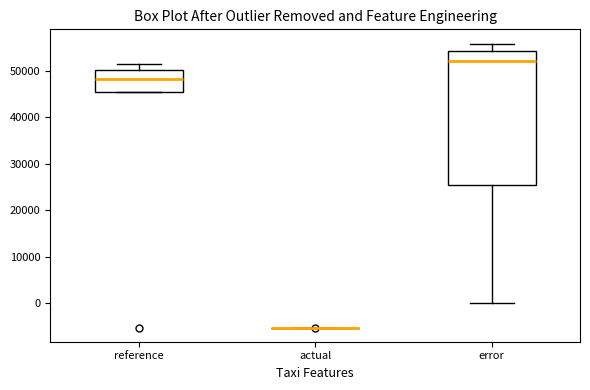

Comparing the boxes themselves (not the whiskers), which one is the tallest?

error